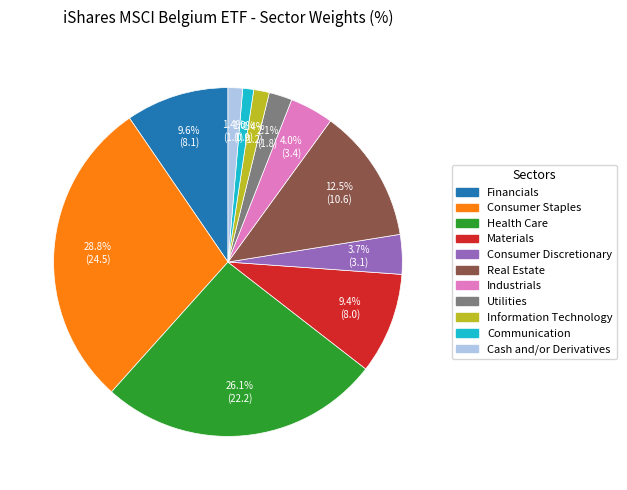

To the nearest percent, what is the difference between the largest and smallest slice percentages?

28%